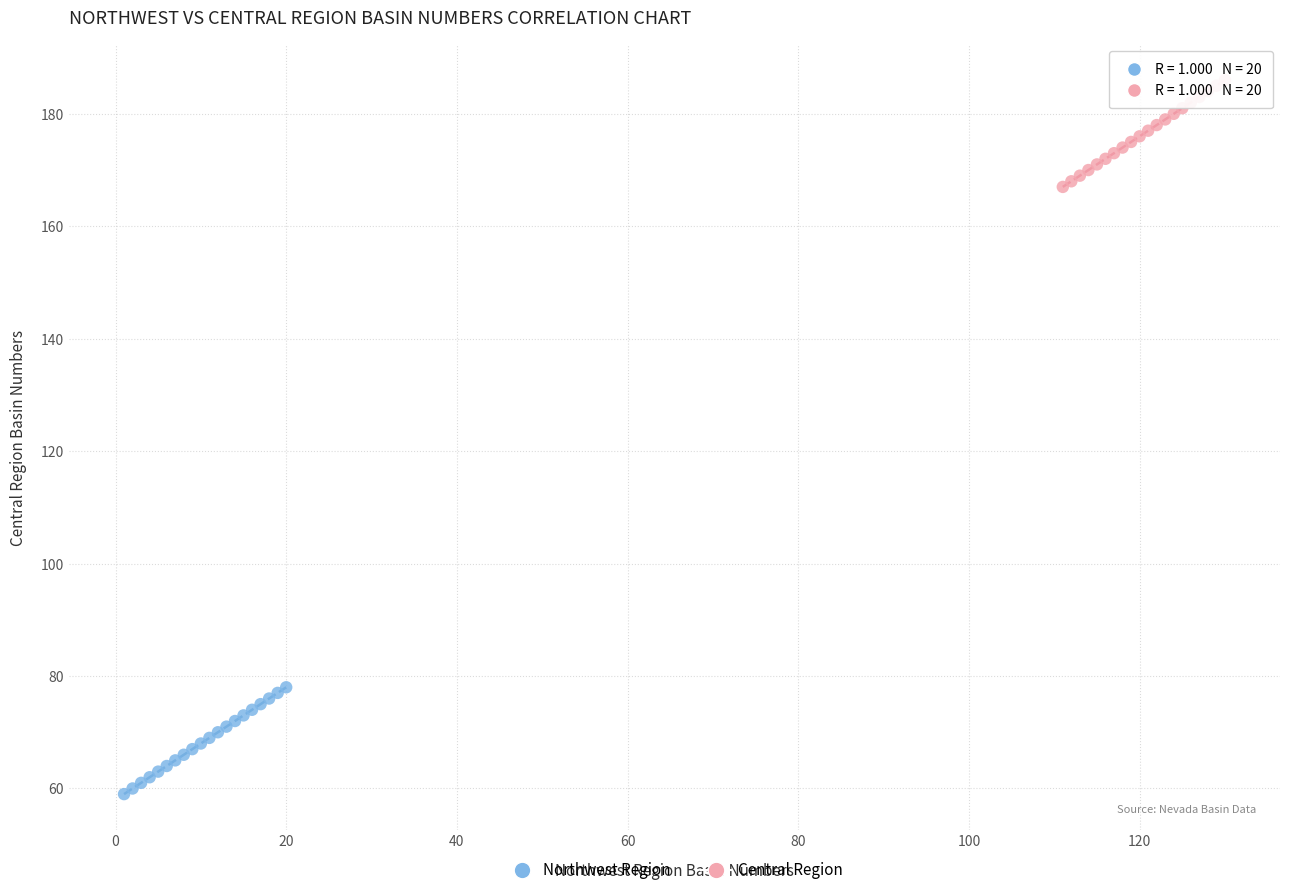

Which series contains the lowest Y value?

Northwest Region